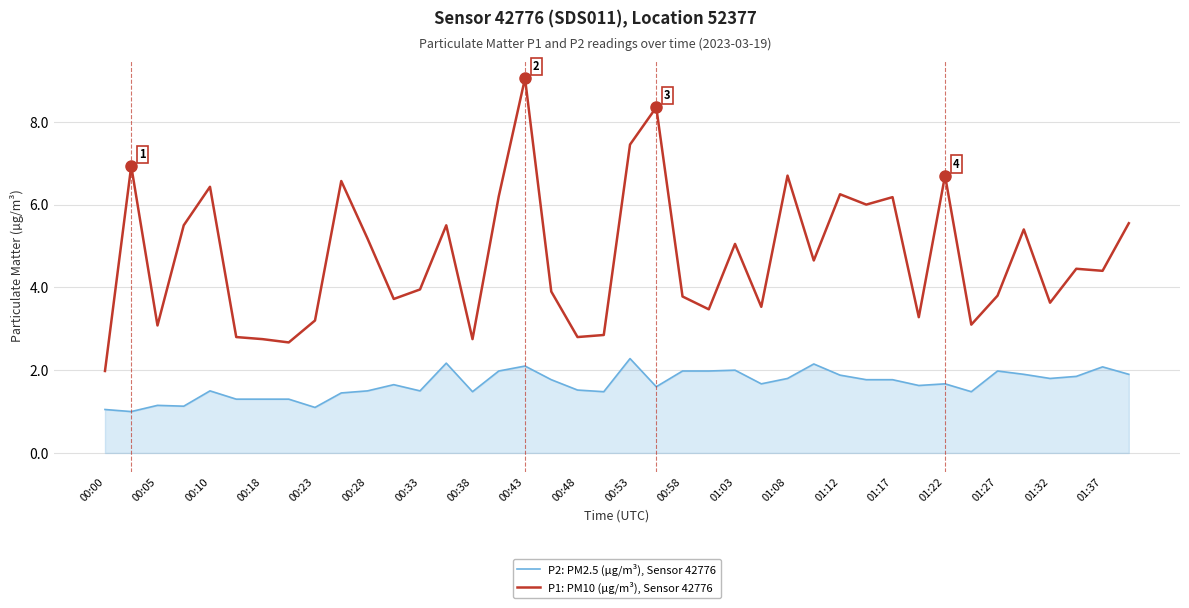

Which series has the largest range (max minus min)?

P1: PM10 (µg/m³), Sensor 42776